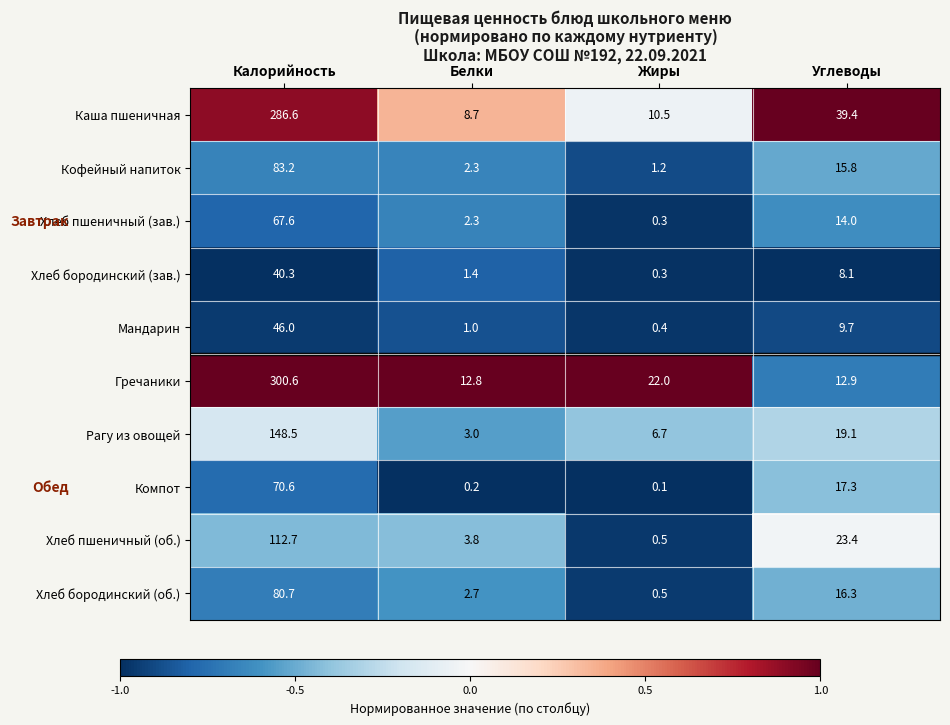

What is the spread (max minus min) of values at Жиры?

21.9